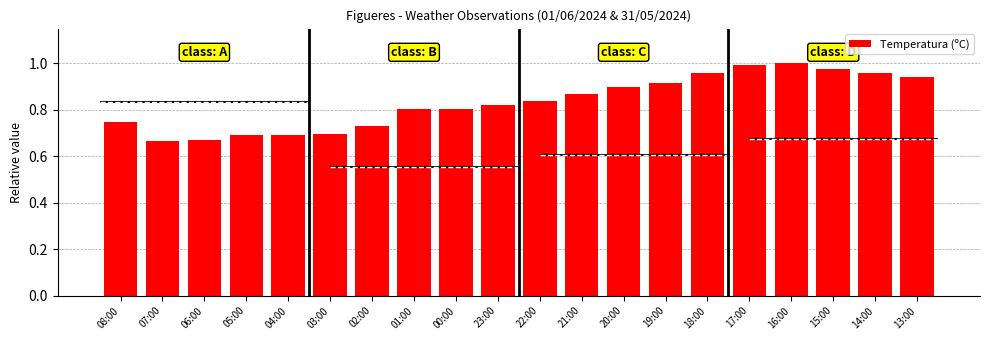

What is the difference between the second highest and second lowest values?

0.3